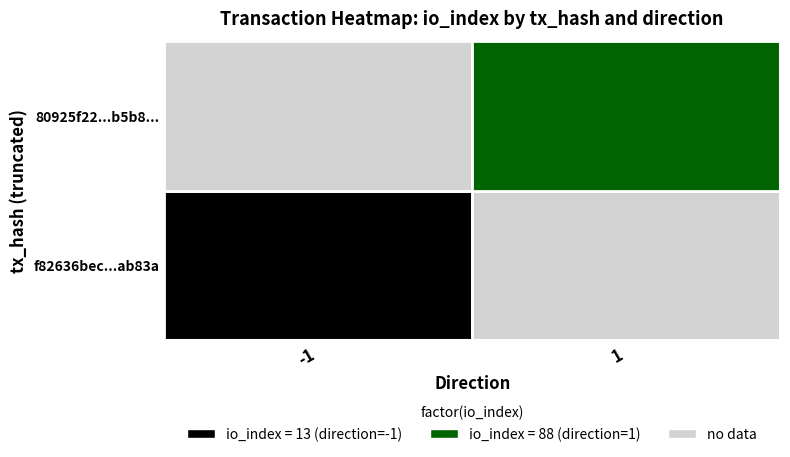

Reading left to right, extract all data points from this chart.

f82636bec9793c6383410cb1ee732b3708ab83a: -1	13
80925f22708d9d0e689d171075cb39cbf52b5b8: 1	88